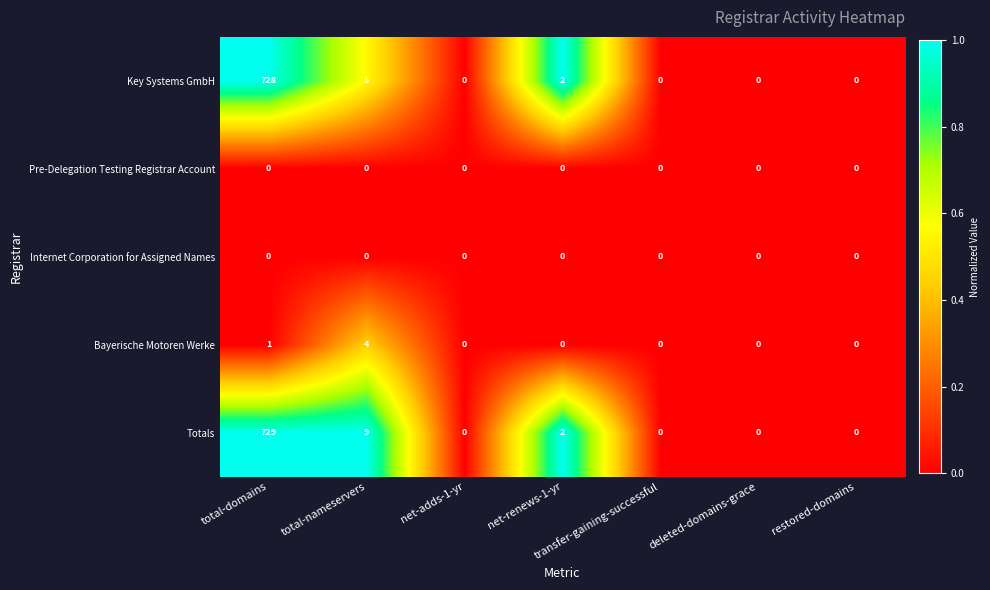

At which category does the chart reach its peak across all series?

total-domains